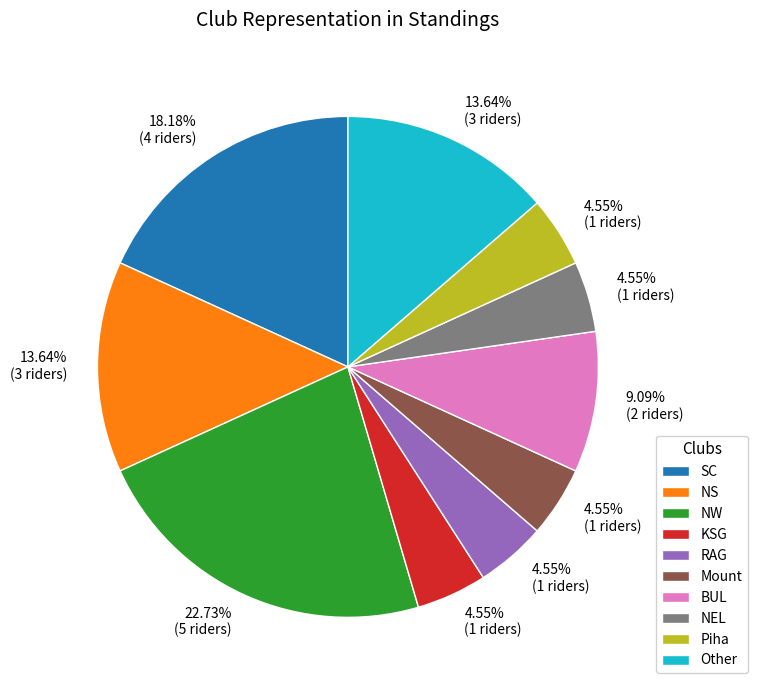

Is NS the majority of the pie?

No